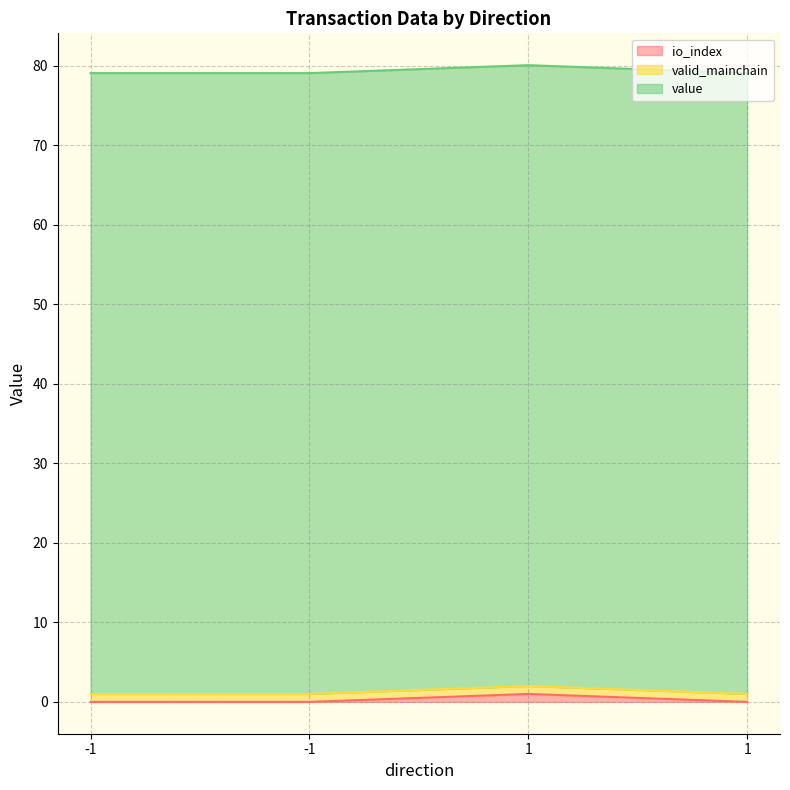

What is the difference between the highest and lowest values at -1?

78.1